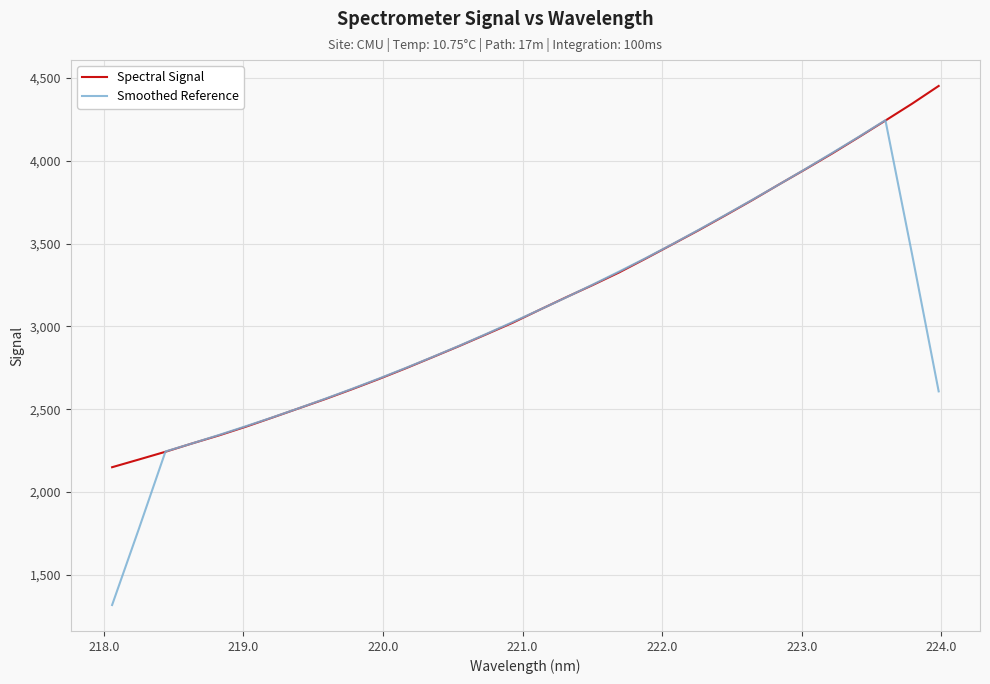

Which series has the largest range (max minus min)?

Smoothed Reference